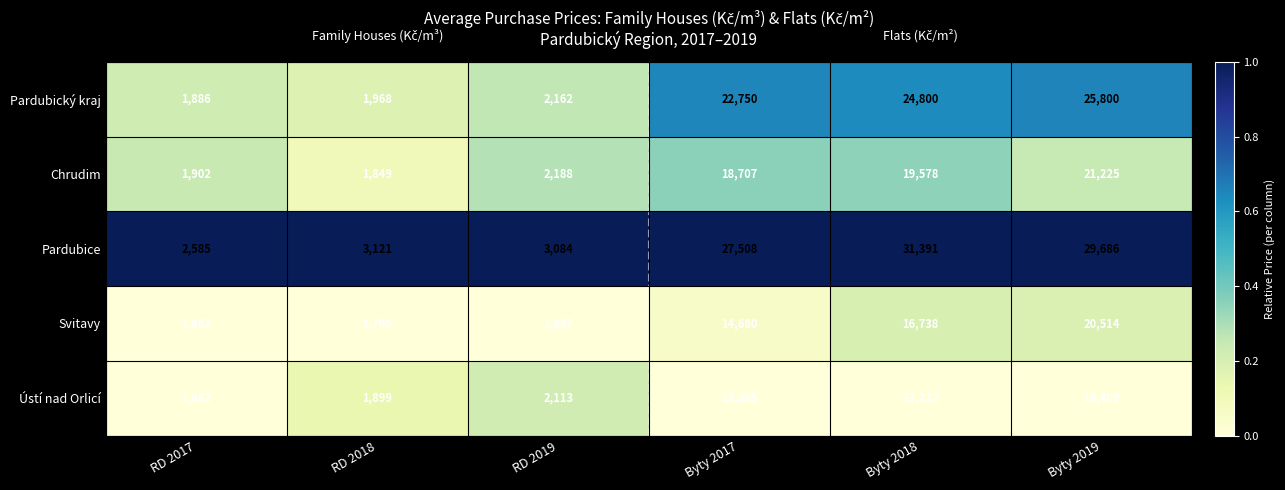

How many values in the Ústí nad Orlicí series are below 13212?

3